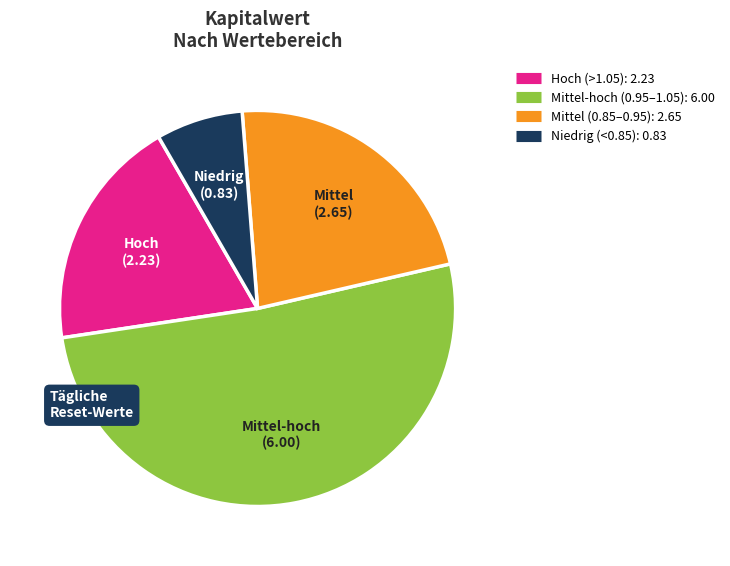

Is there any slice that represents more than half of the pie?

Yes